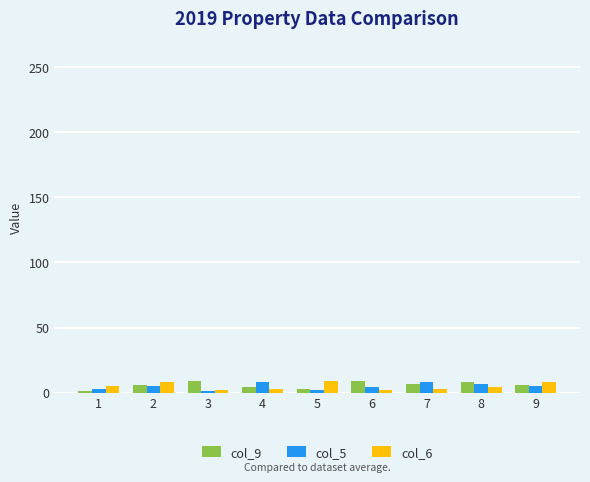

The value of col_9 at 7 is 7. True or false?

True